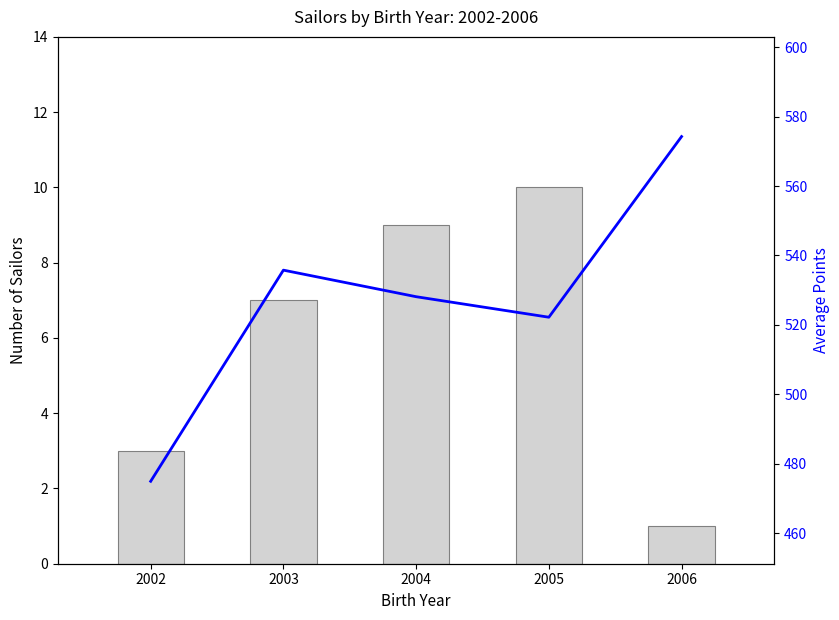

Which series has the largest range (max minus min)?

Average Points